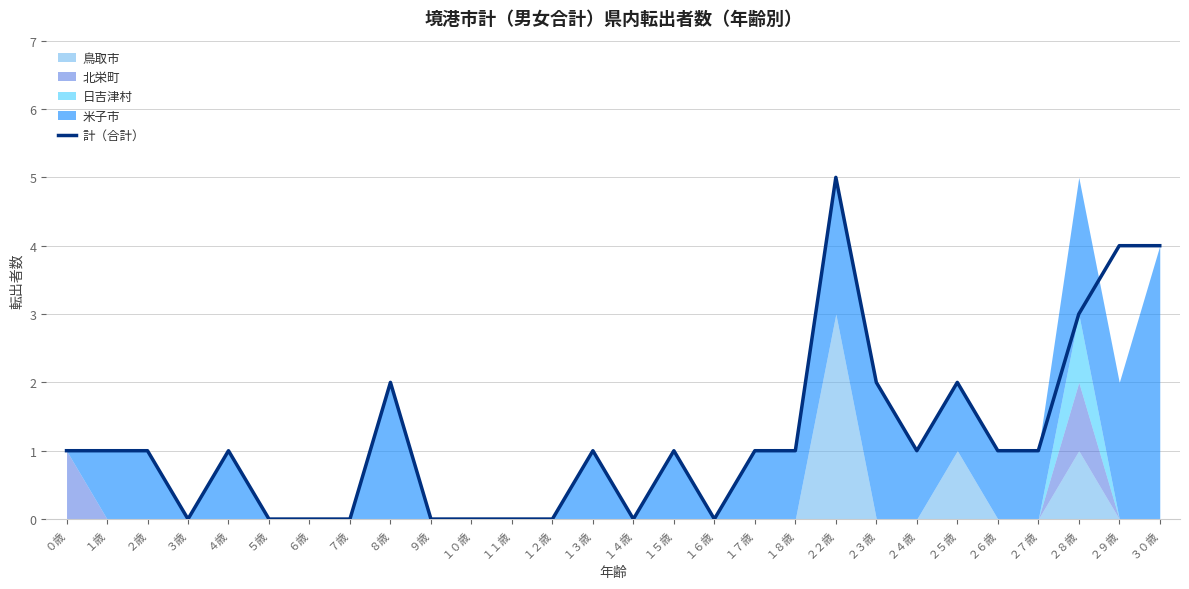

Where is the first local maximum?

４歳